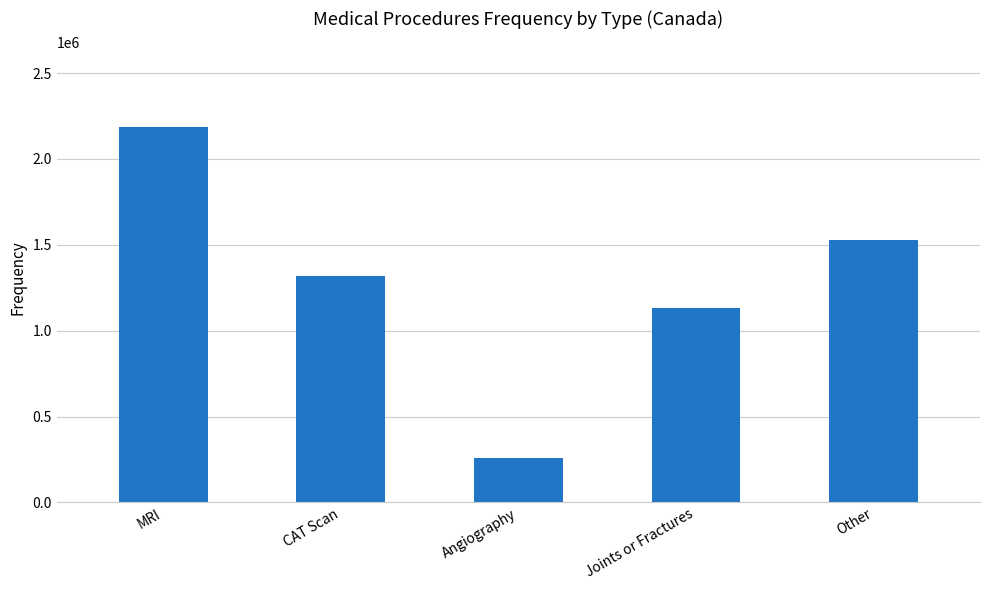

What is the change in value from CAT Scan to Other?

+207000